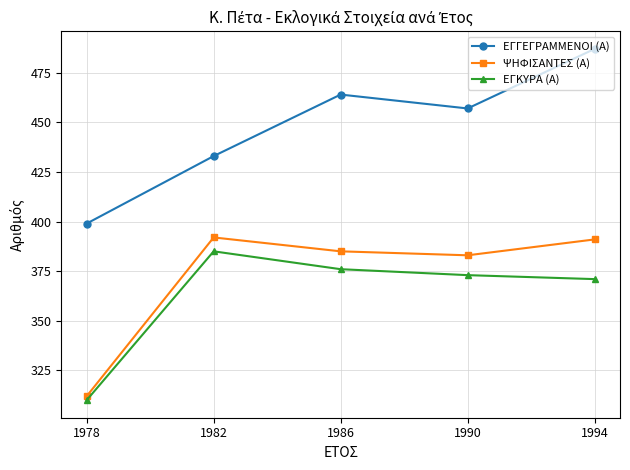

True or false: ΨΗΦΙΣΑΝΤΕΣ (Α) and ΕΓΓΕΓΡΑΜΜΕΝΟΙ (Α) cross at least once.

False